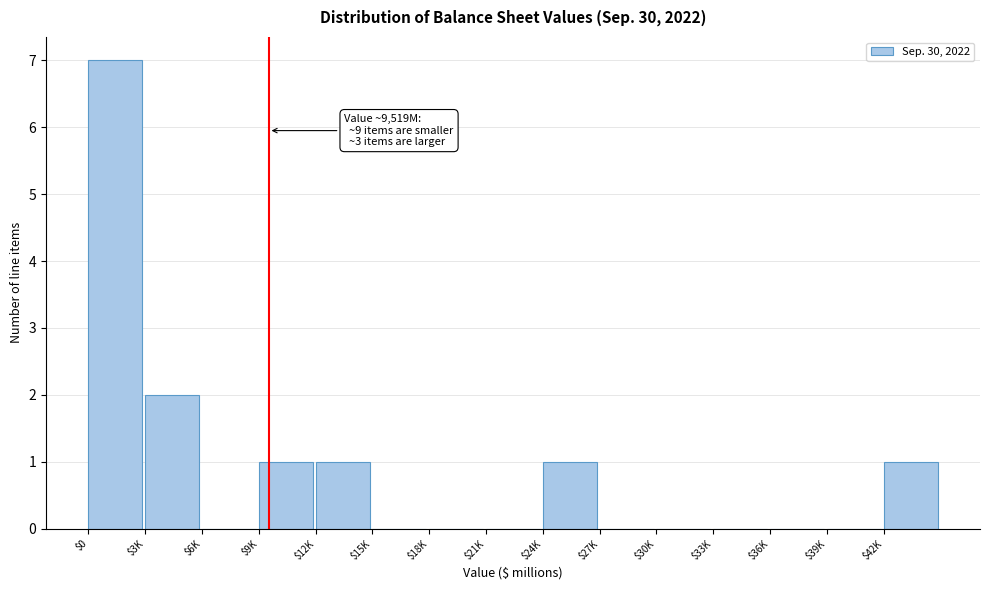

What is the greatest value displayed?

7